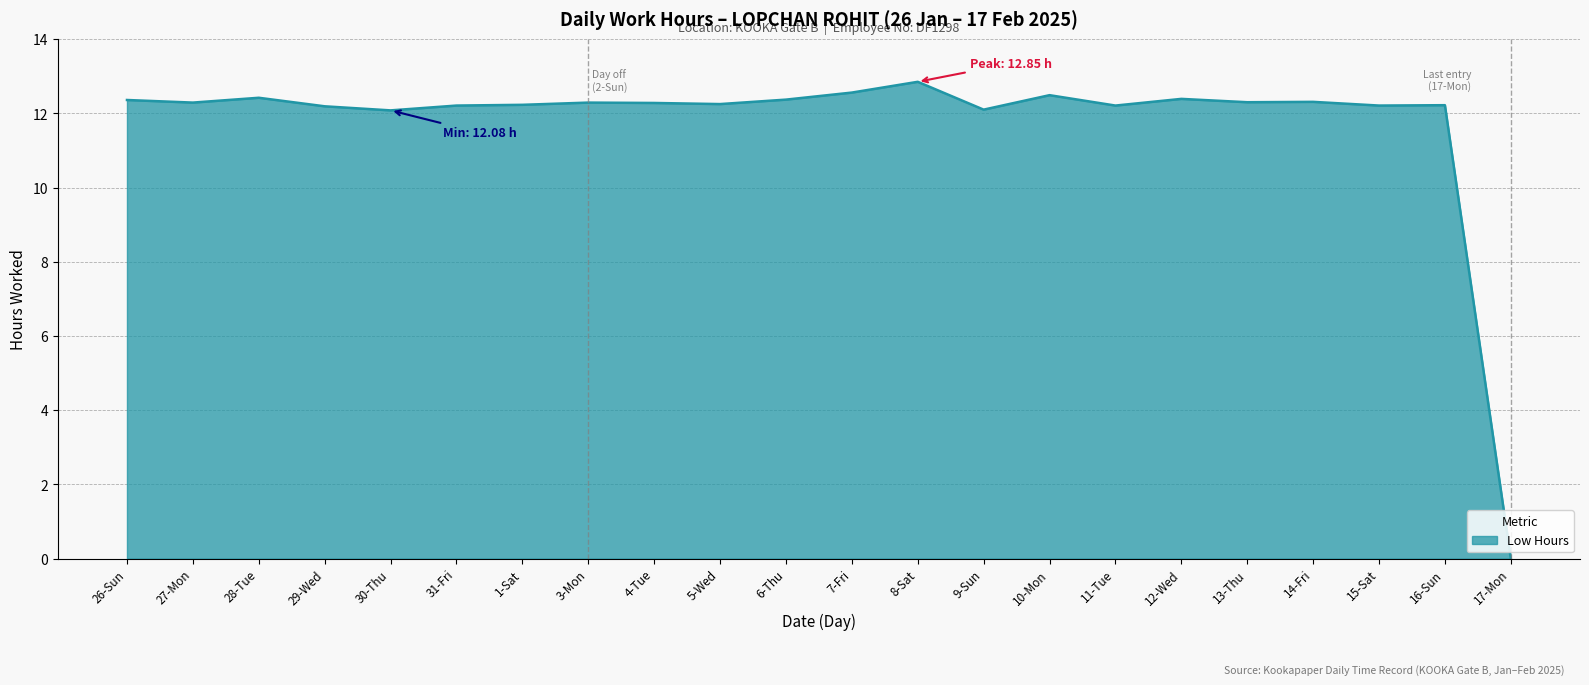

Approximately how many times larger is the value at 10-Mon compared to 1-Sat?

1.0